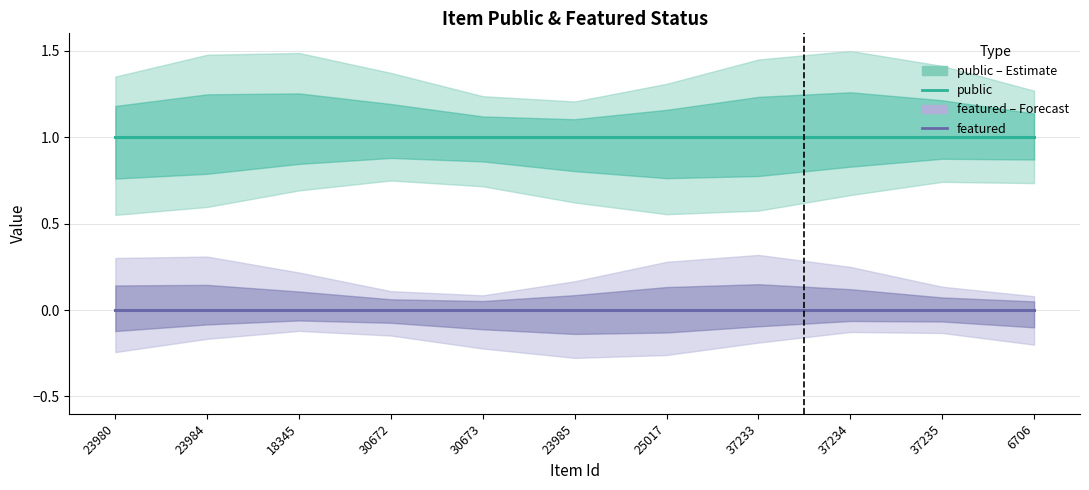

What are all the series names shown in the legend?

public, featured